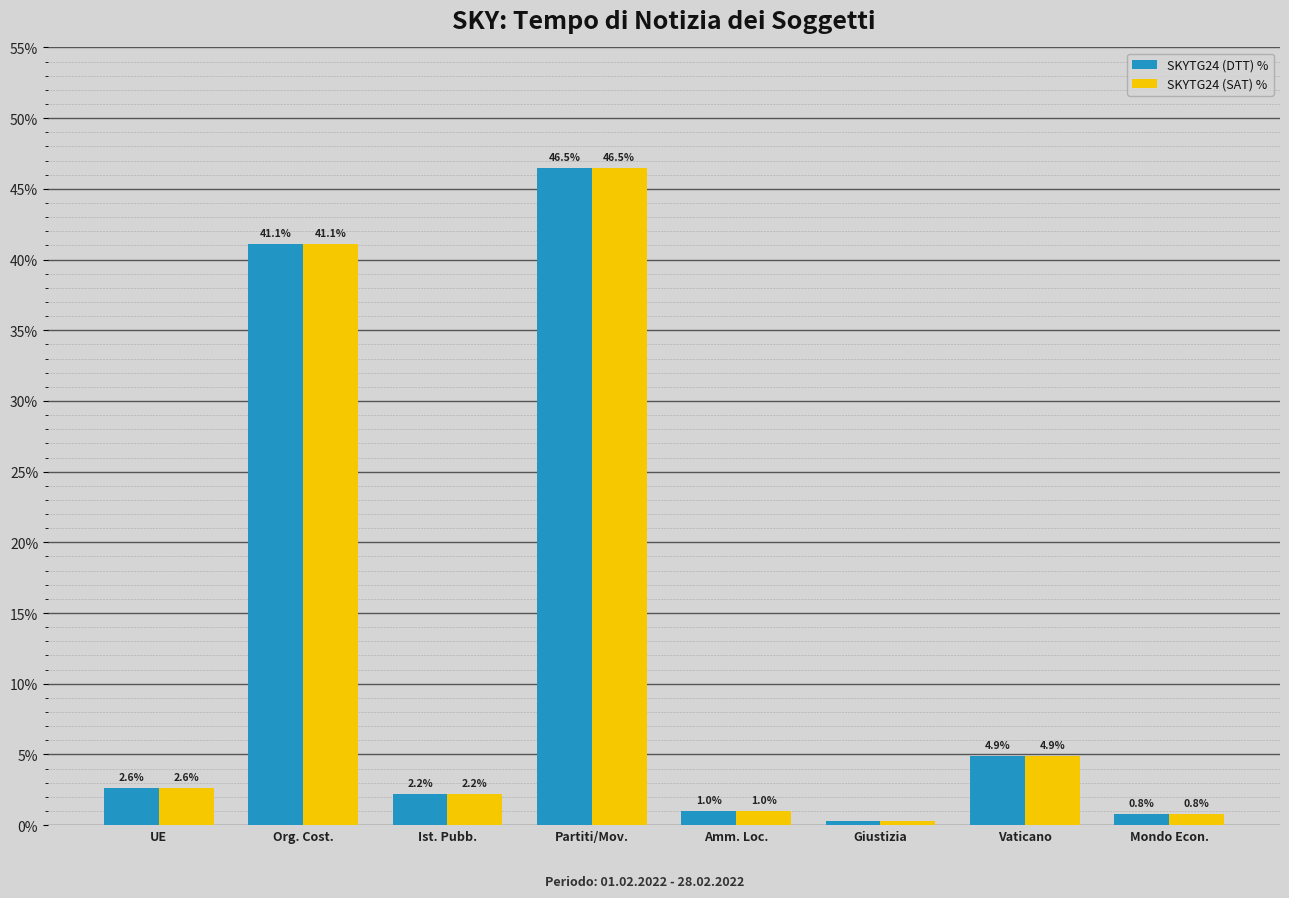

What is the difference between the SKYTG24 (SAT) % values at Giustizia and UE?

2.3